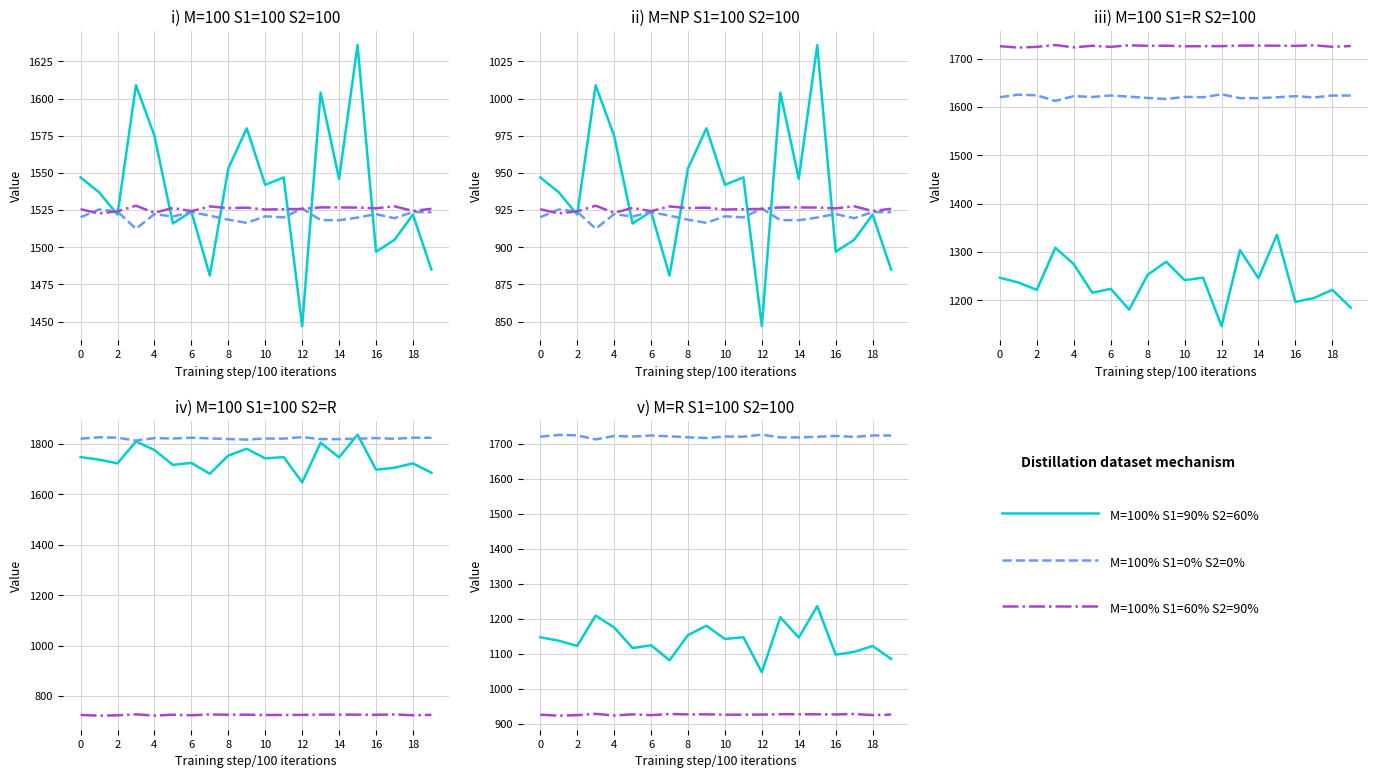

Rank the series by their maximum value, from lowest to highest.

M=100% S1=60% S2=90%, M=100% S1=90% S2=60%, M=100% S1=0% S2=0%